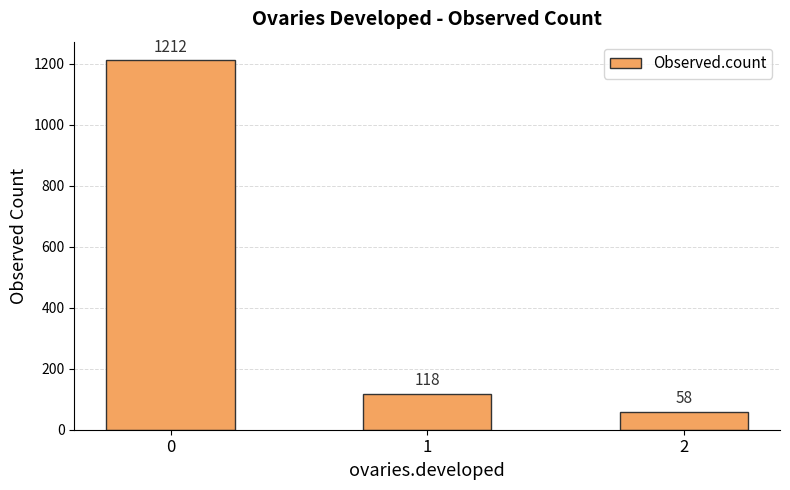

Reading left to right, transcribe all the data shown in this chart.

0=1212	1=118	2=58